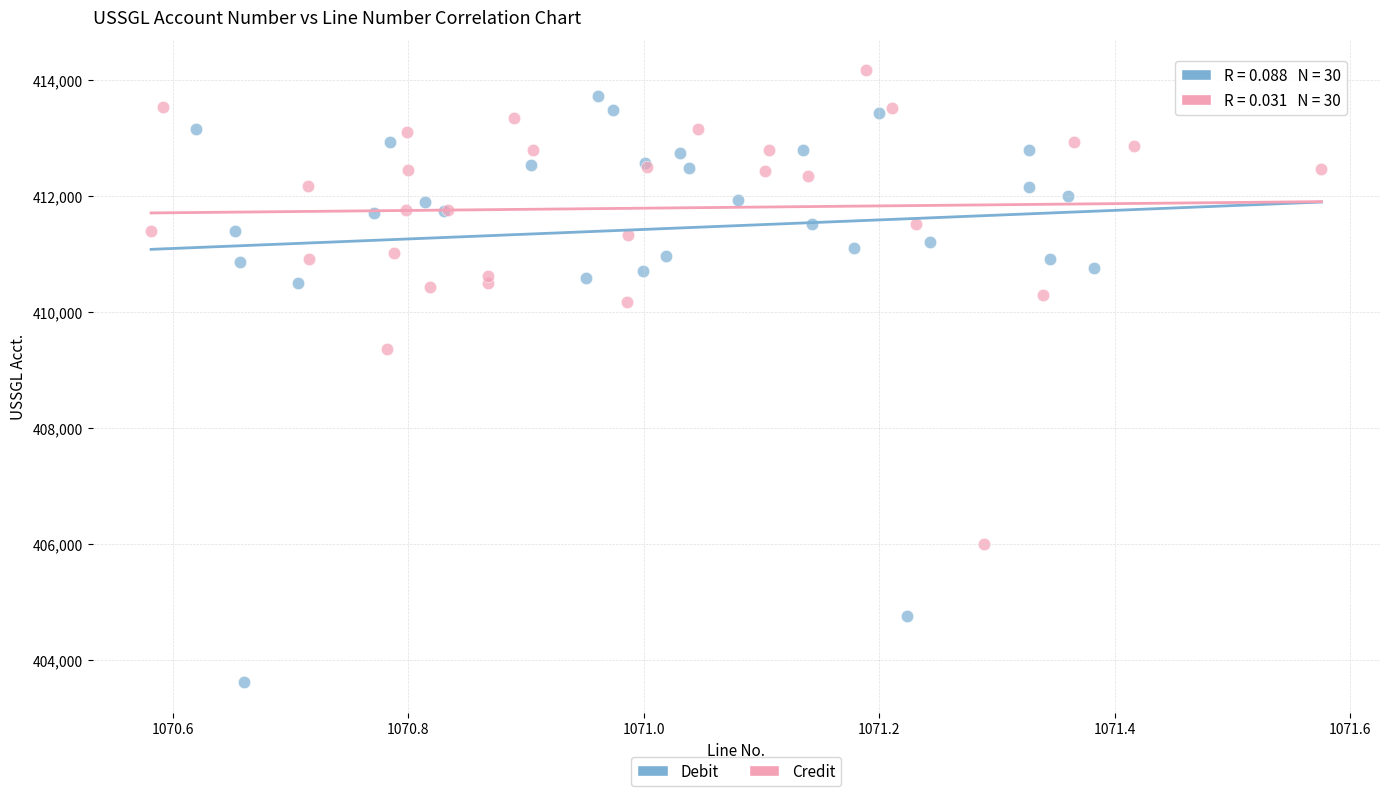

Which series contains the lowest Y value?

Debit